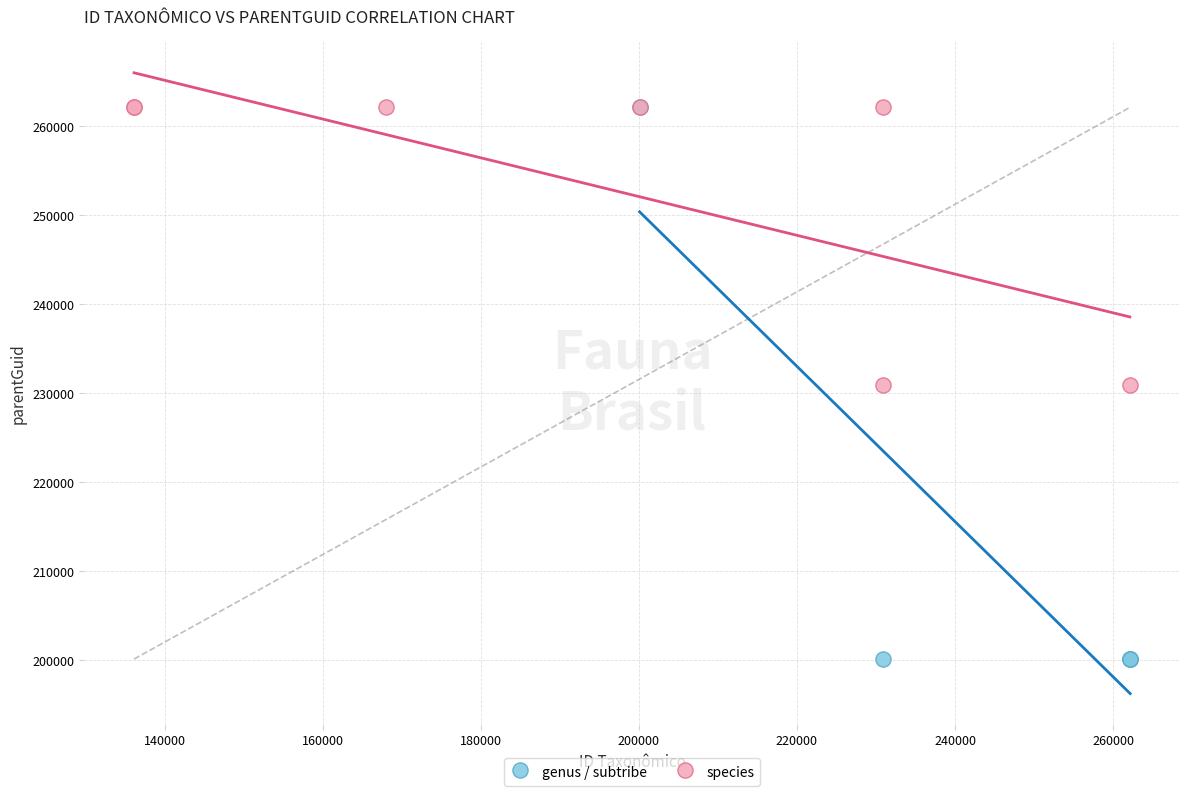

Which series has the widest spread of Y values?

genus / subtribe